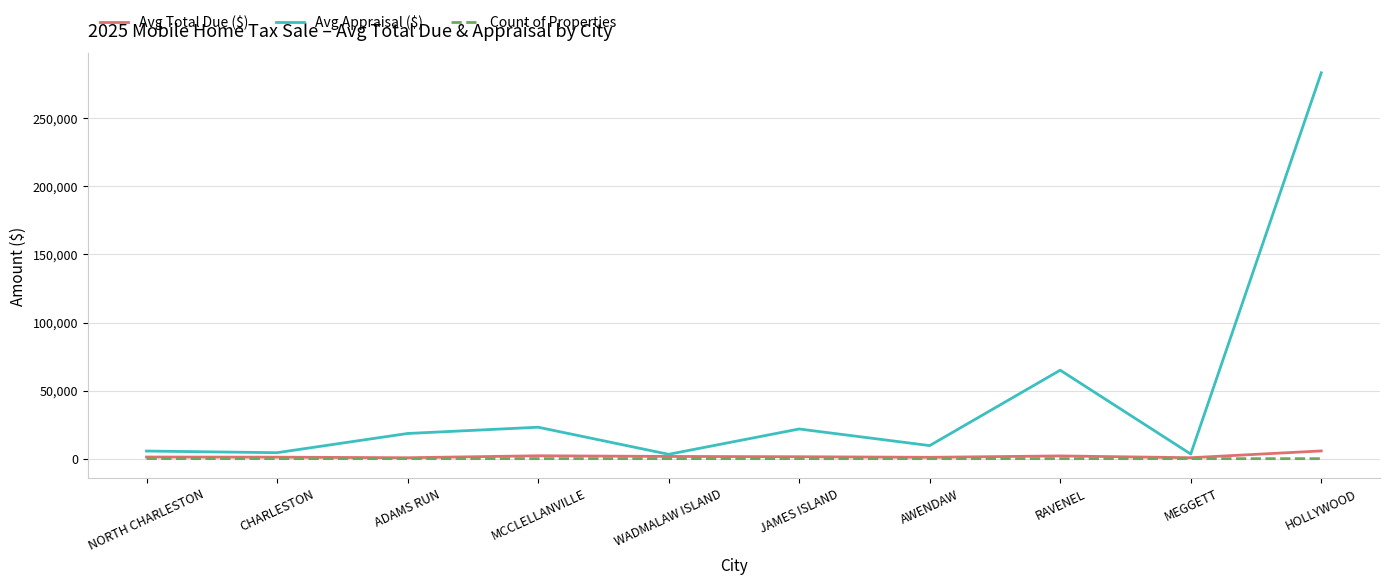

How many Count of Properties values are between 1 and 3?

8